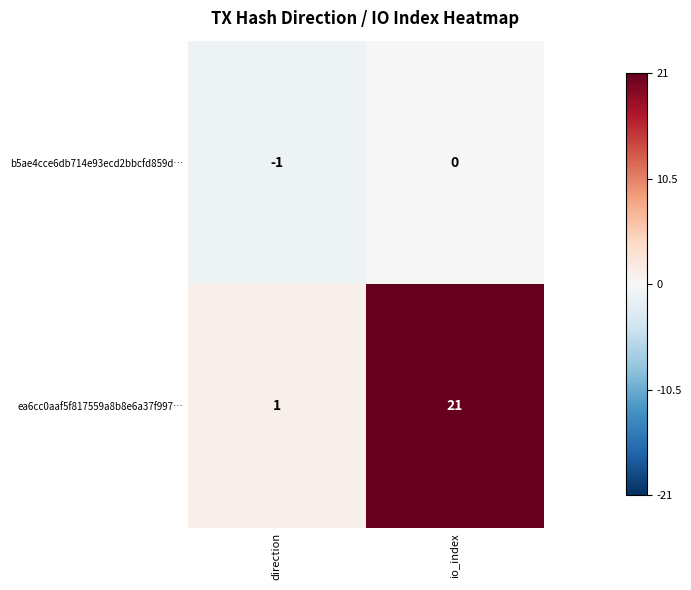

Reading left to right, transcribe all the data shown in this chart.

b5ae4cce6db714e93ecd2bbcfd859d…: -1	0
ea6cc0aaf5f817559a8b8e6a37f997…: 1	21